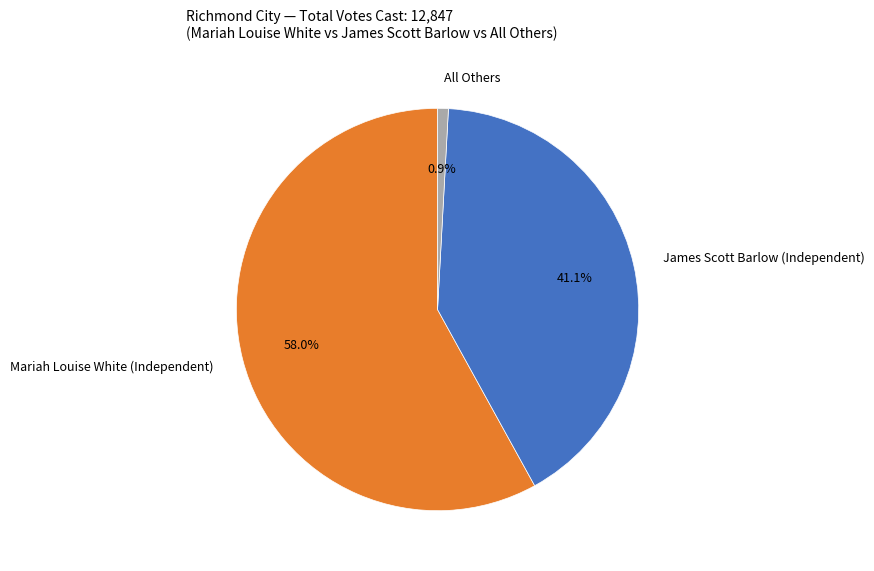

How many segments does this pie chart have?

3